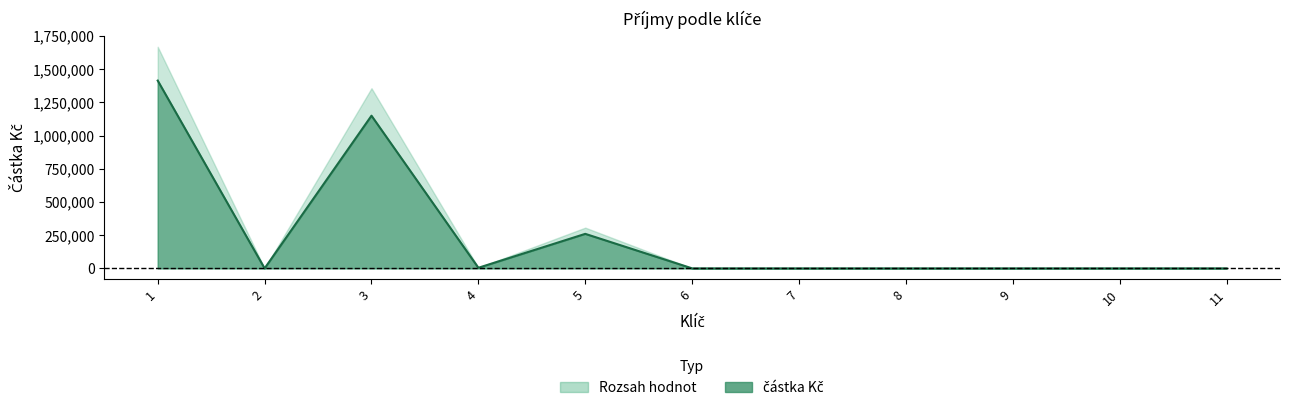

Rank the categories by value from lowest to highest.

2, 6, 7, 8, 9, 10, 11, 4, 5, 3, 1